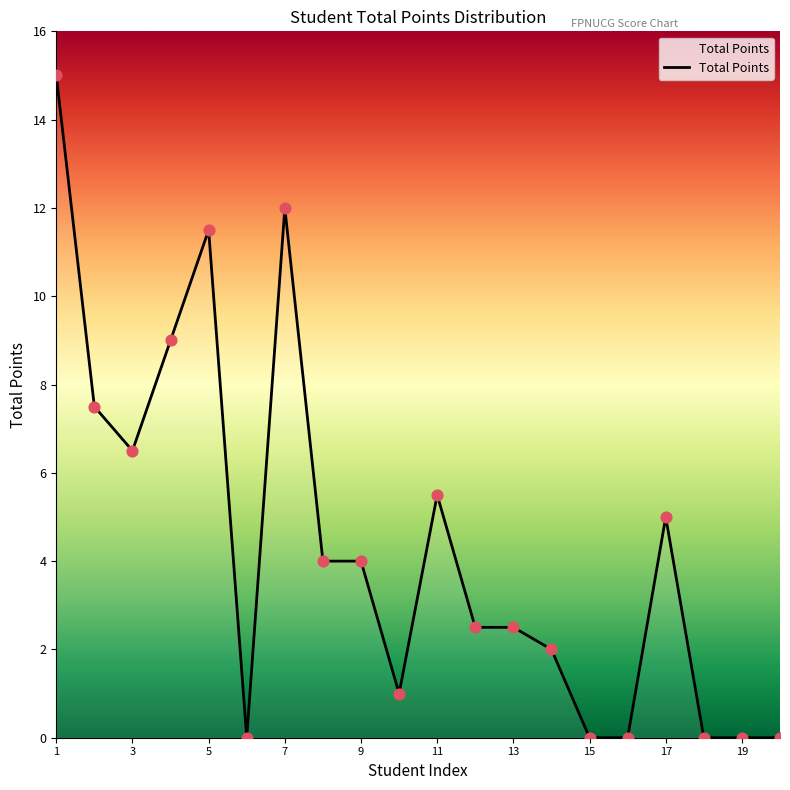

What is the greatest value displayed?

15.0